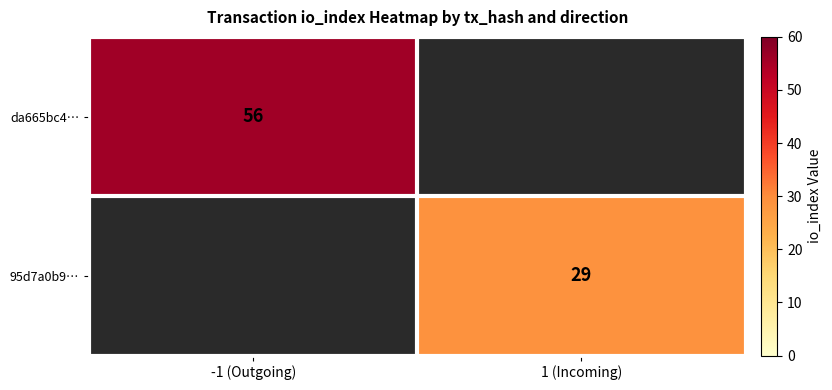

The 95d7a0b9… series shows 9 at 1 (Incoming). True or false?

False